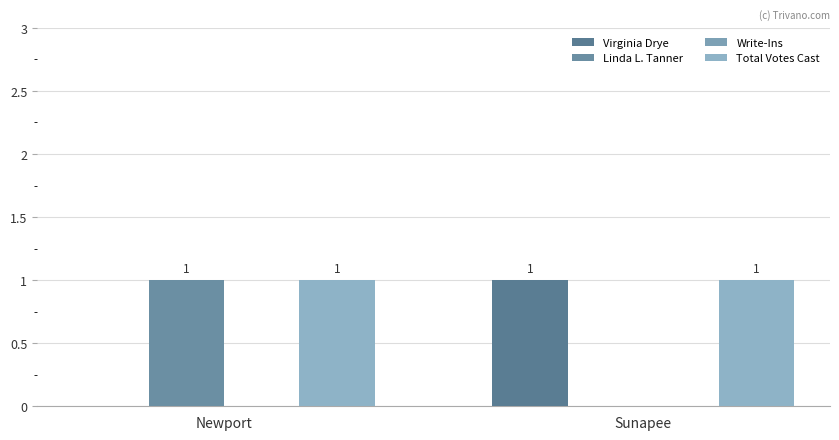

How many positive values does the Virginia Drye series have?

1